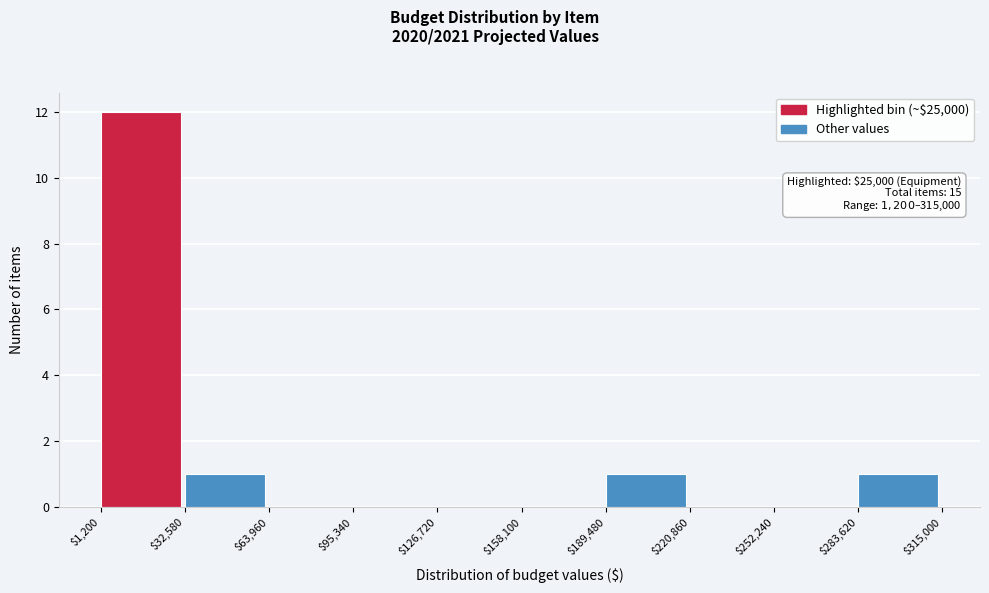

Which range on the x-axis has the tallest bar?

$1,200 to $32,580